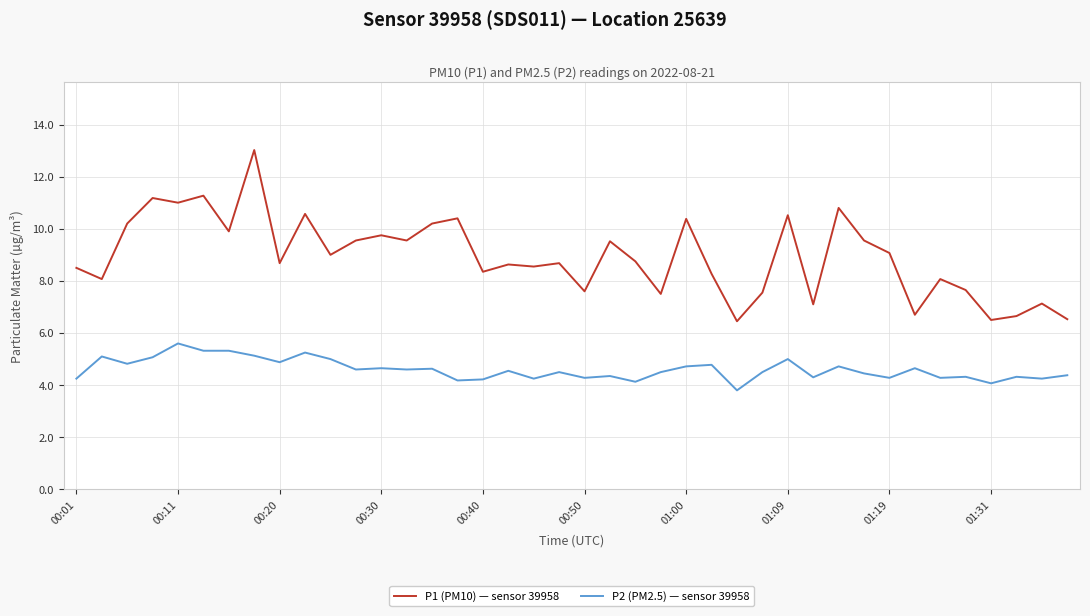

What are all the series names shown in the legend?

P1 (PM10) — sensor 39958, P2 (PM2.5) — sensor 39958